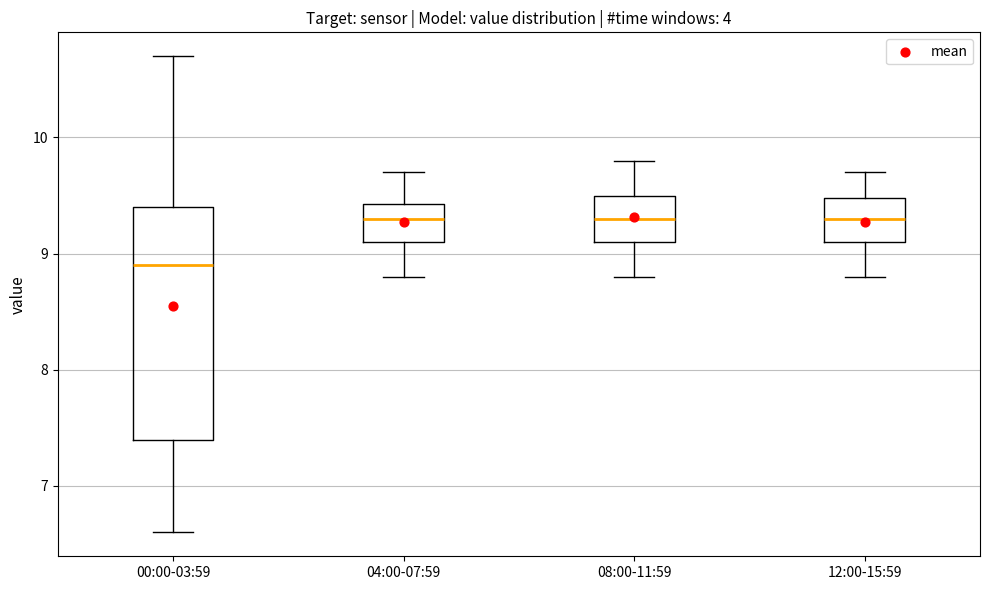

Which box has the lowest median line?

00:00-03:59